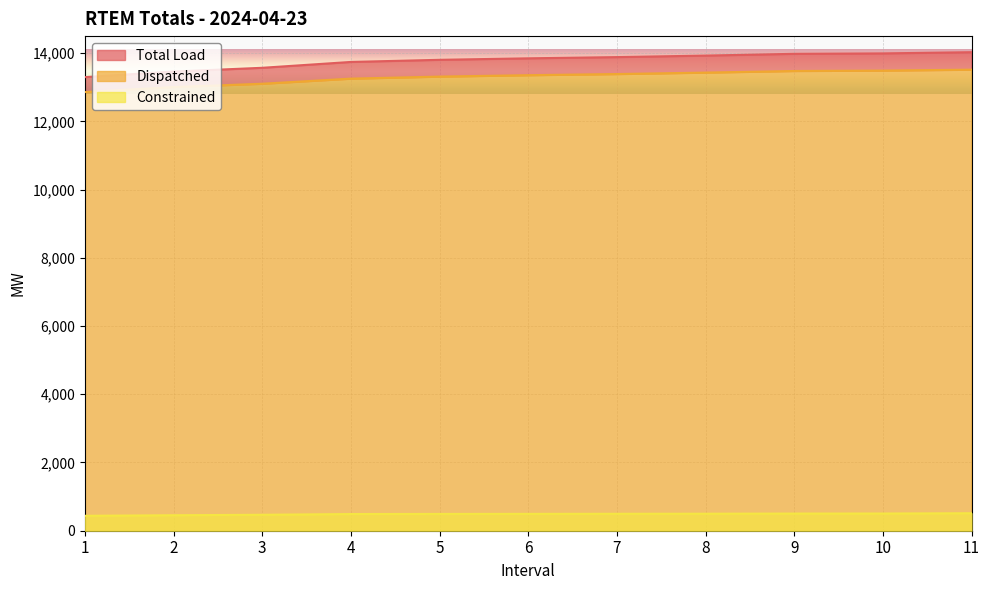

The value of Dispatched at 8 is 21898.4. True or false?

False